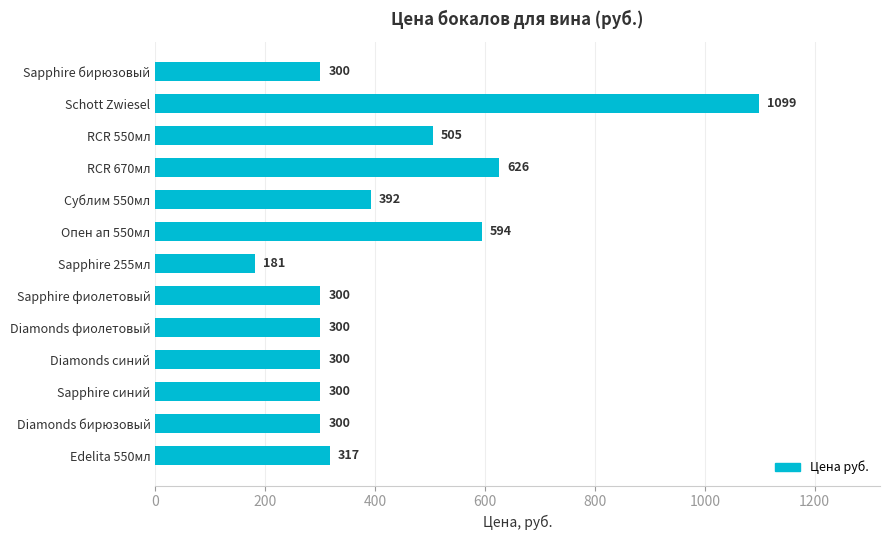

True or false: the data shows 232 at Сублим 550мл.

False